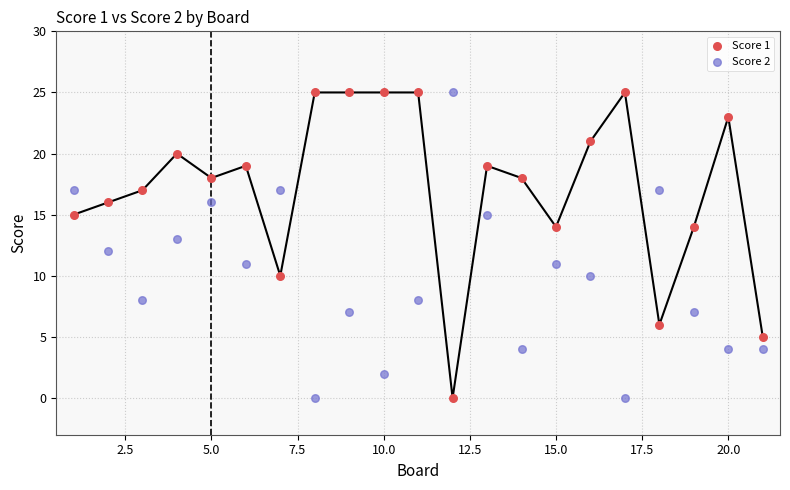

What is the X range (max minus min) for the scatter plot?

20